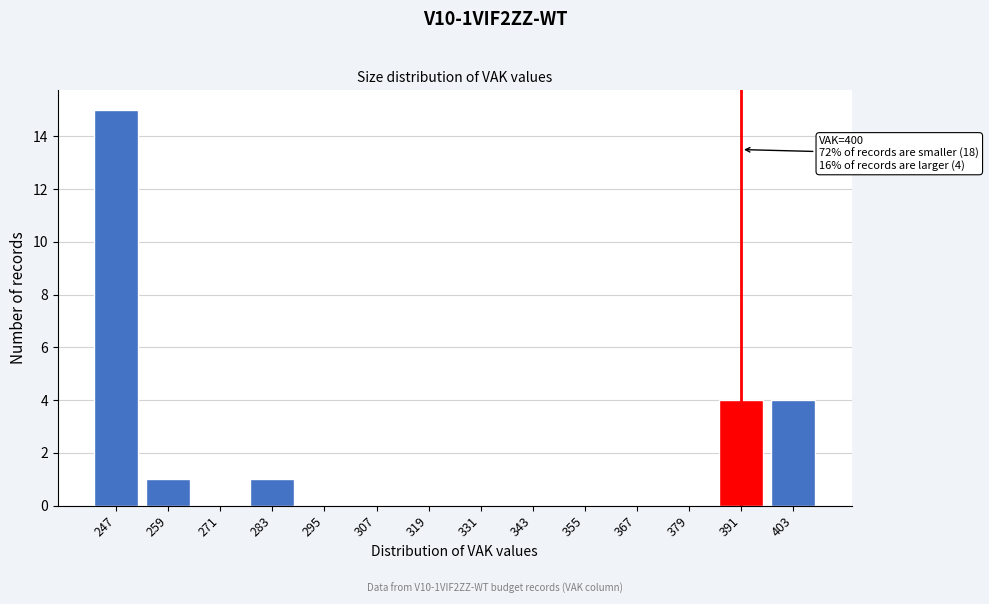

Reading left to right, what are all the values shown in this chart?

247=15	259=1	271=0	283=1	295=0	307=0	319=0	331=0	343=0	355=0	367=0	379=0	391=4	403=4